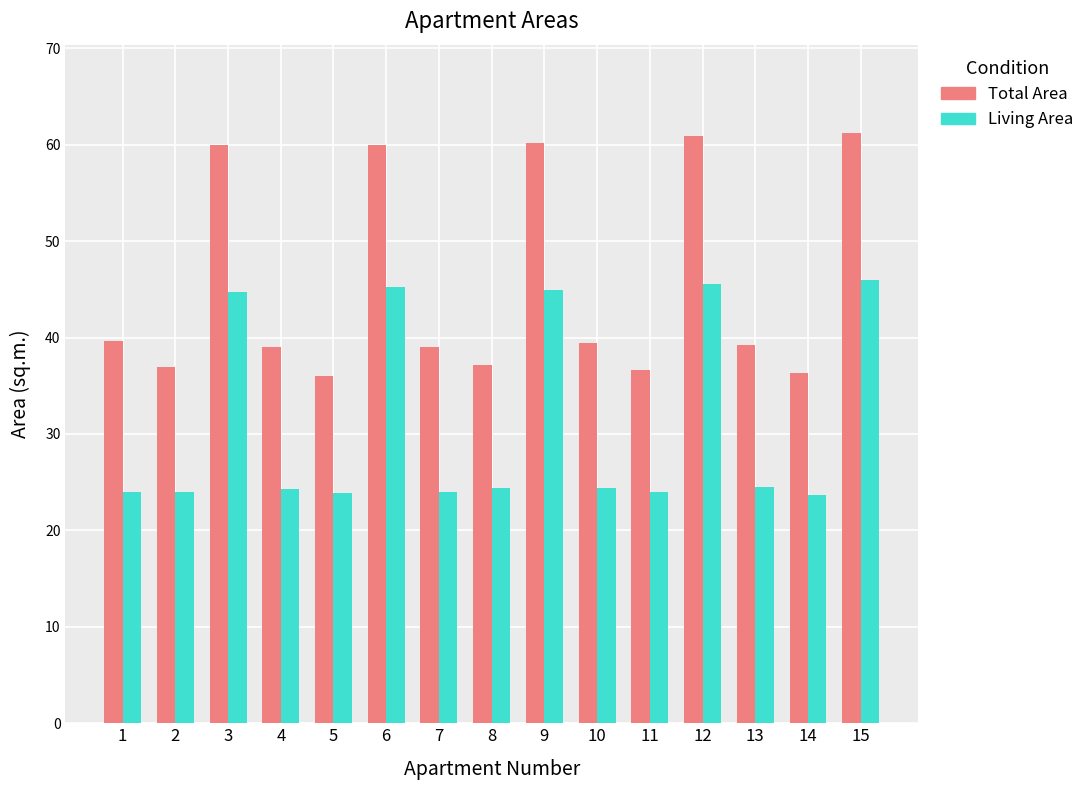

What is the difference between the highest and lowest values at 13?

14.7